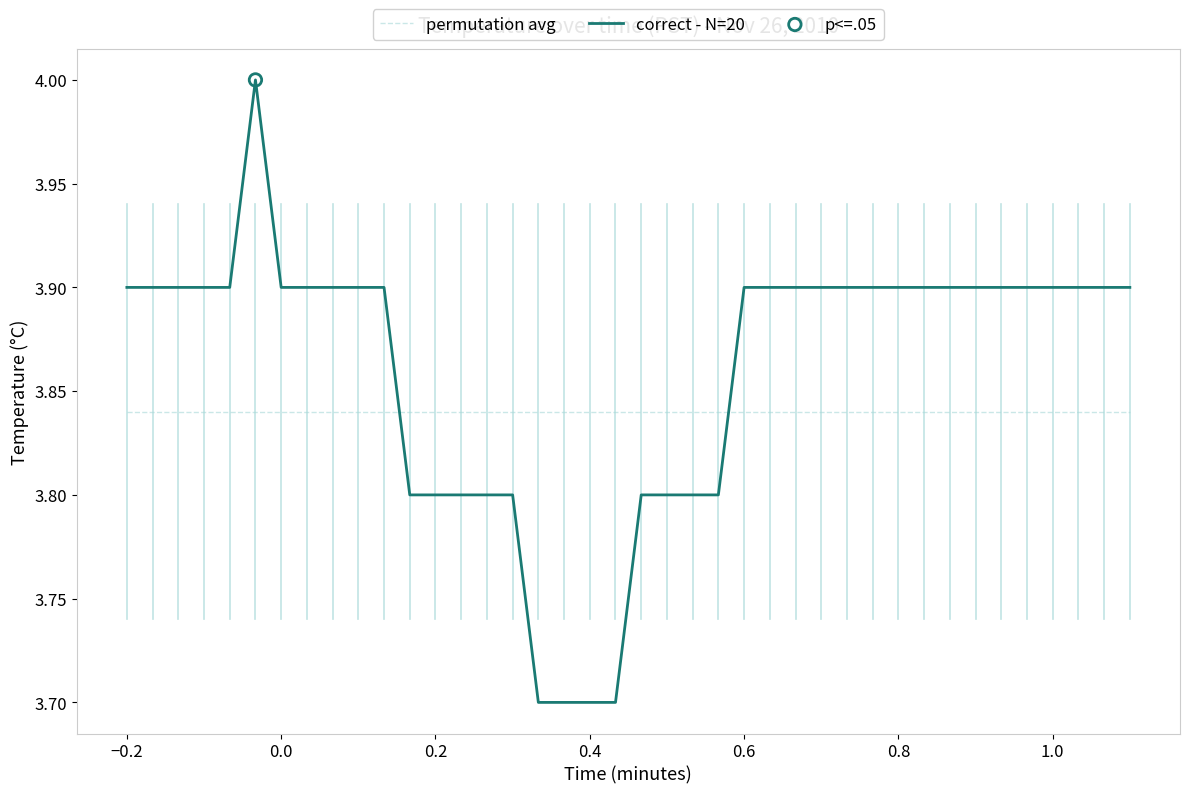

Which series has the widest spread of values?

correct - N=20